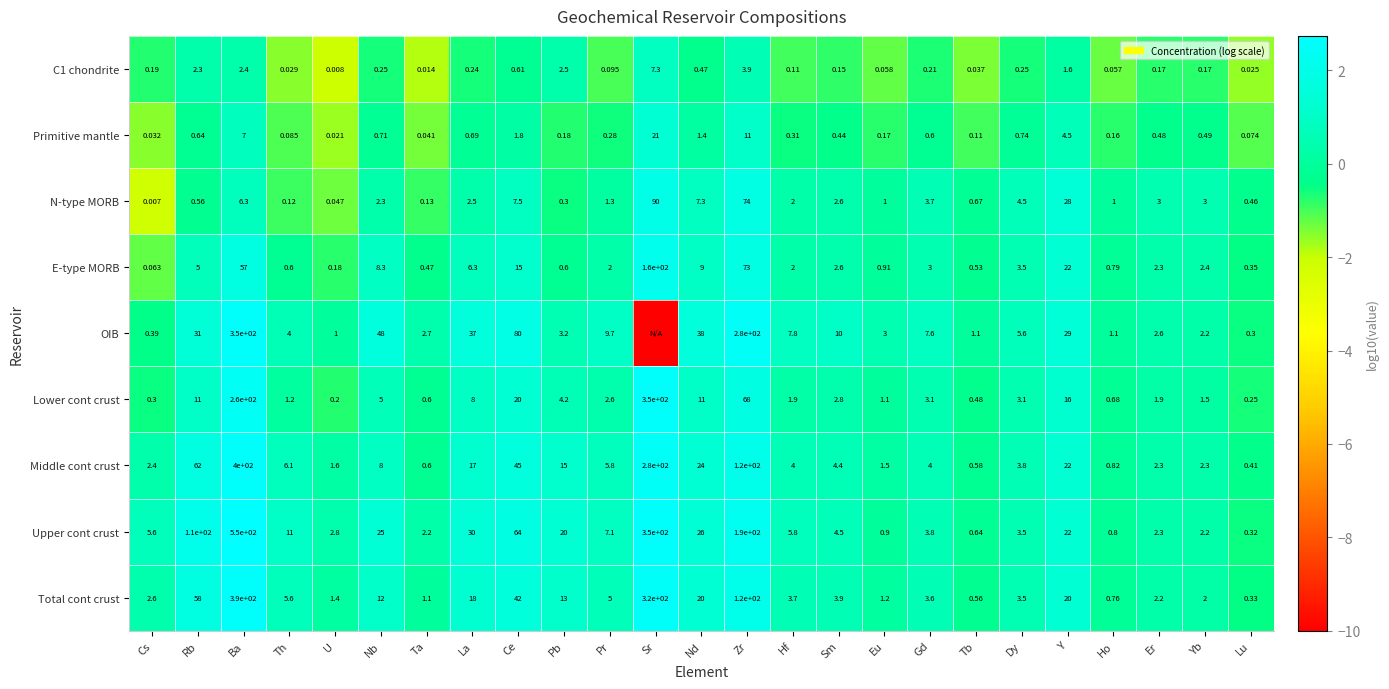

At Nb, list the series in order from largest to smallest.

OIB, Upper cont crust, Total cont crust, E-type MORB, Middle cont crust, Lower cont crust, N-type MORB, Primitive mantle, C1 chondrite